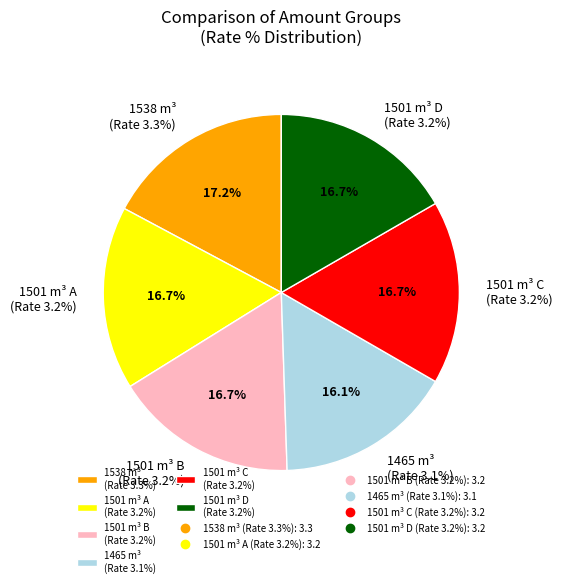

Is 1501 the majority of the pie?

No